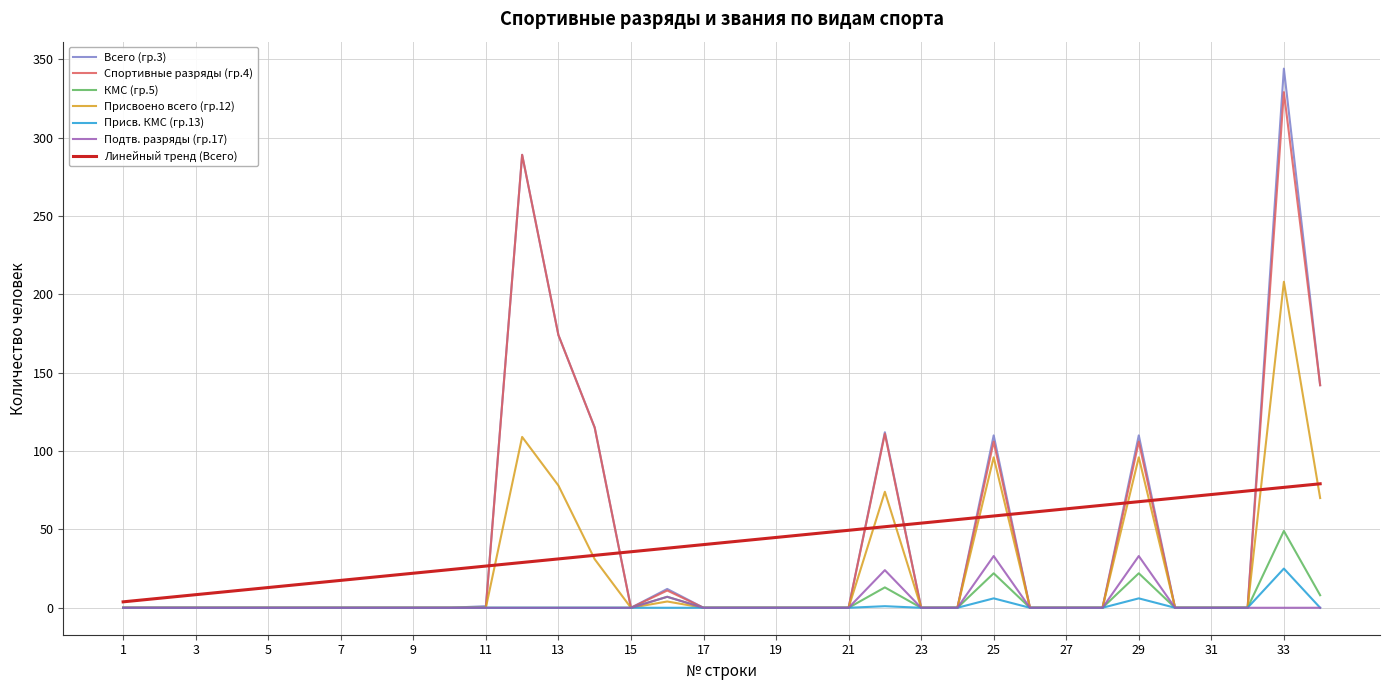

Which series has the largest range (max minus min)?

Всего (гр.3)